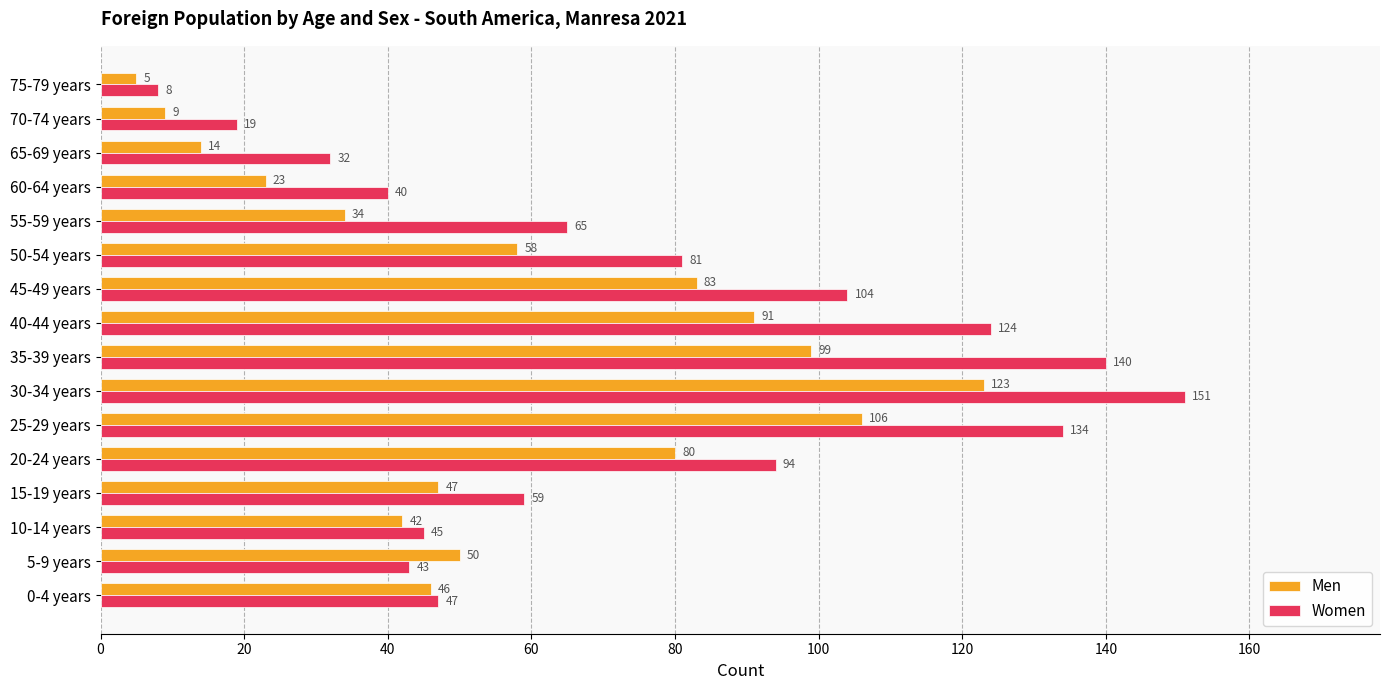

What is the lowest value of the Women series?

8